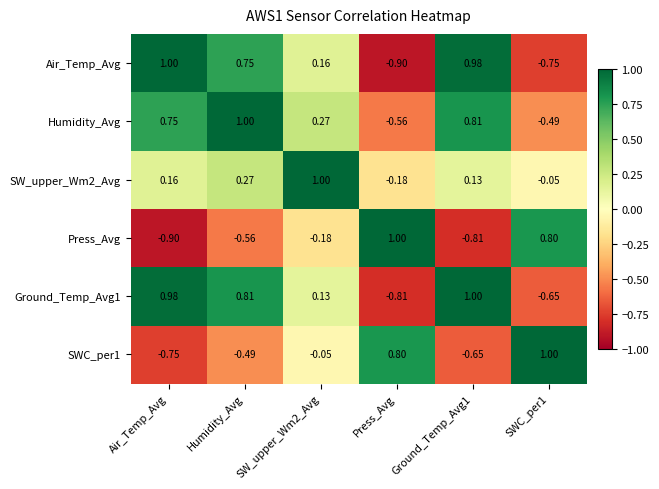

Where does the SW_upper_Wm2_Avg series first go above 0?

Air_Temp_Avg